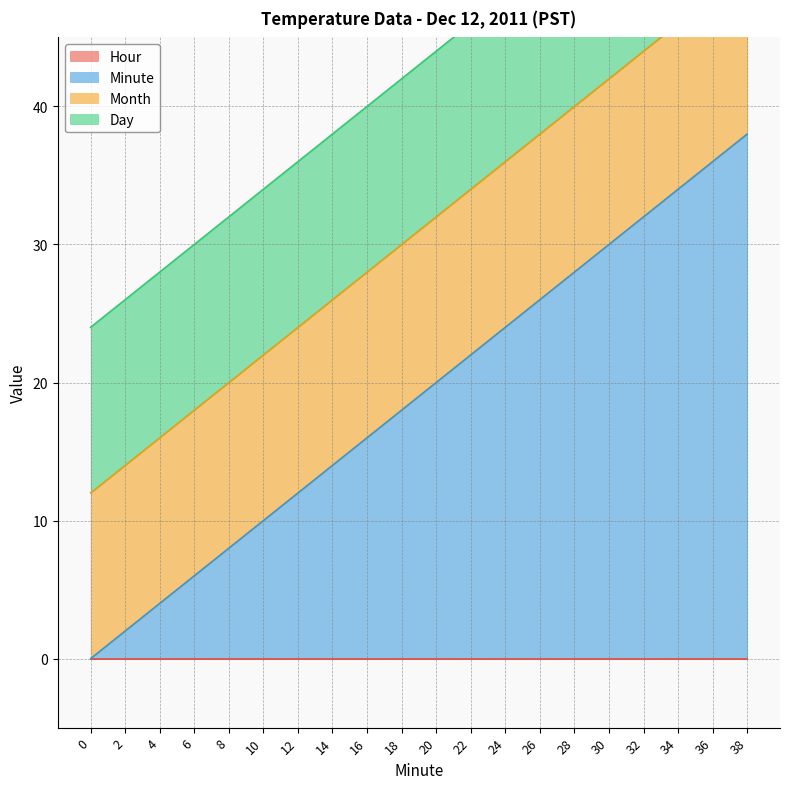

True or false: Day has a value of 12 at 34.

True